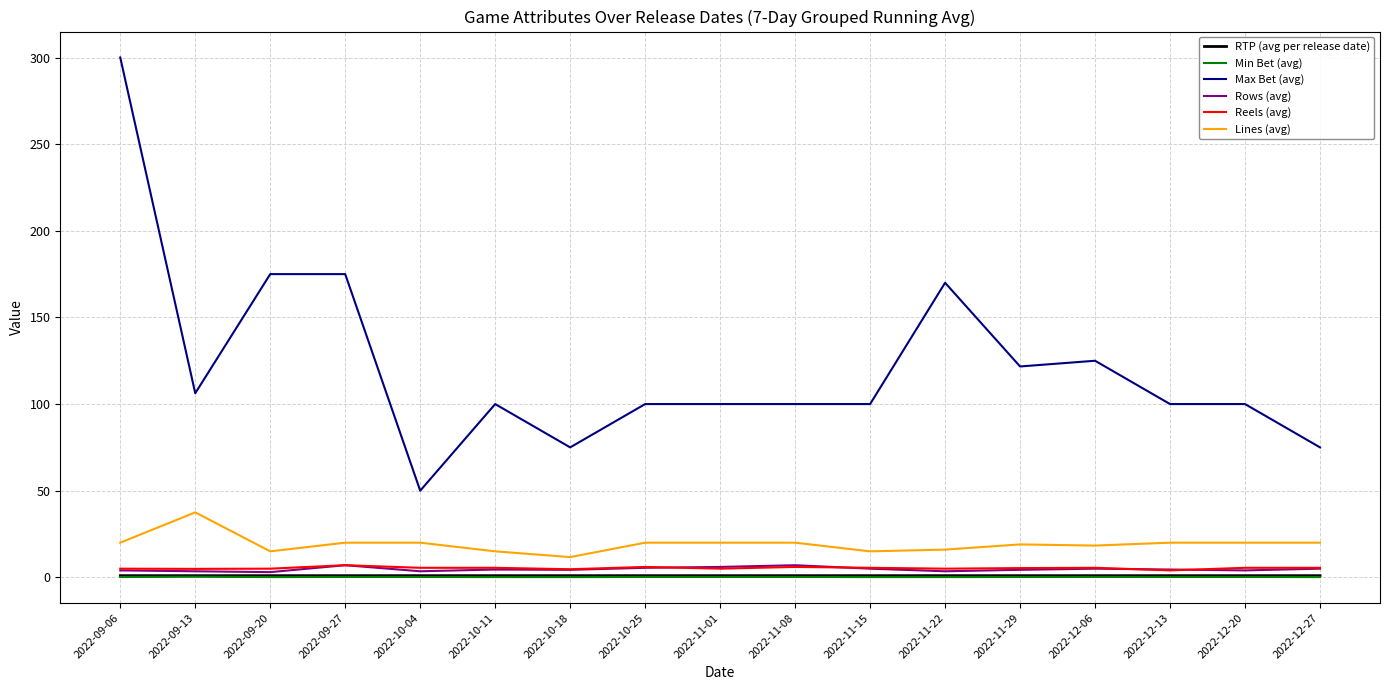

At which category does the chart reach its peak across all series?

2022-09-06